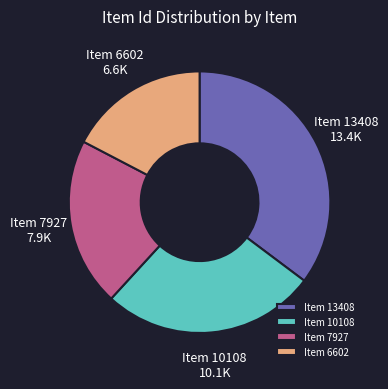

Rank the categories by value from highest to lowest.

Item 13408, Item 10108, Item 7927, Item 6602